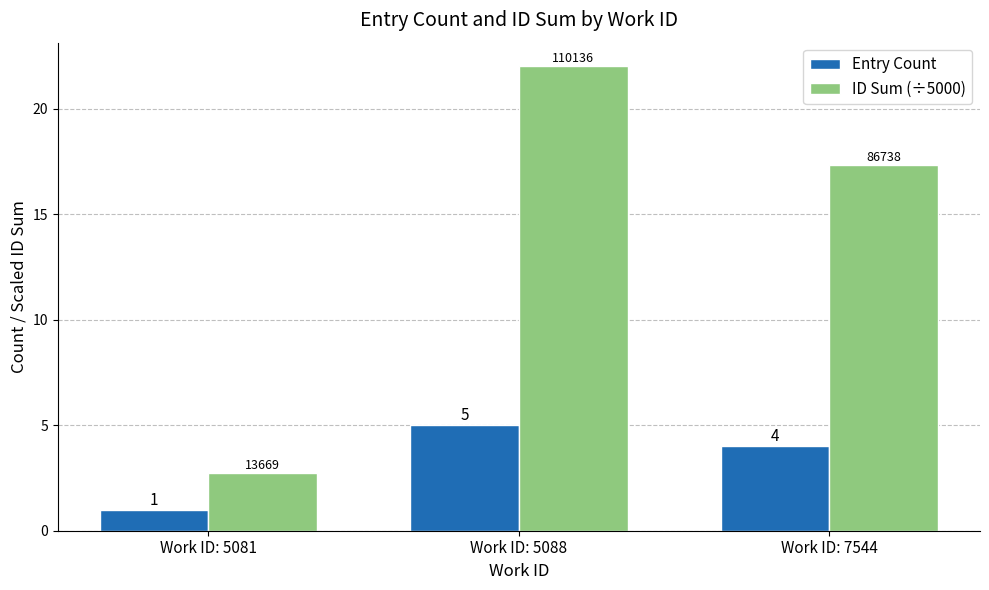

What is the highest value of the Entry Count series?

5.0